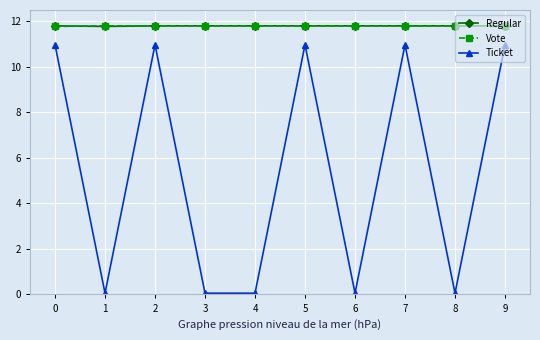

What is the sum of all Vote values?

118.0